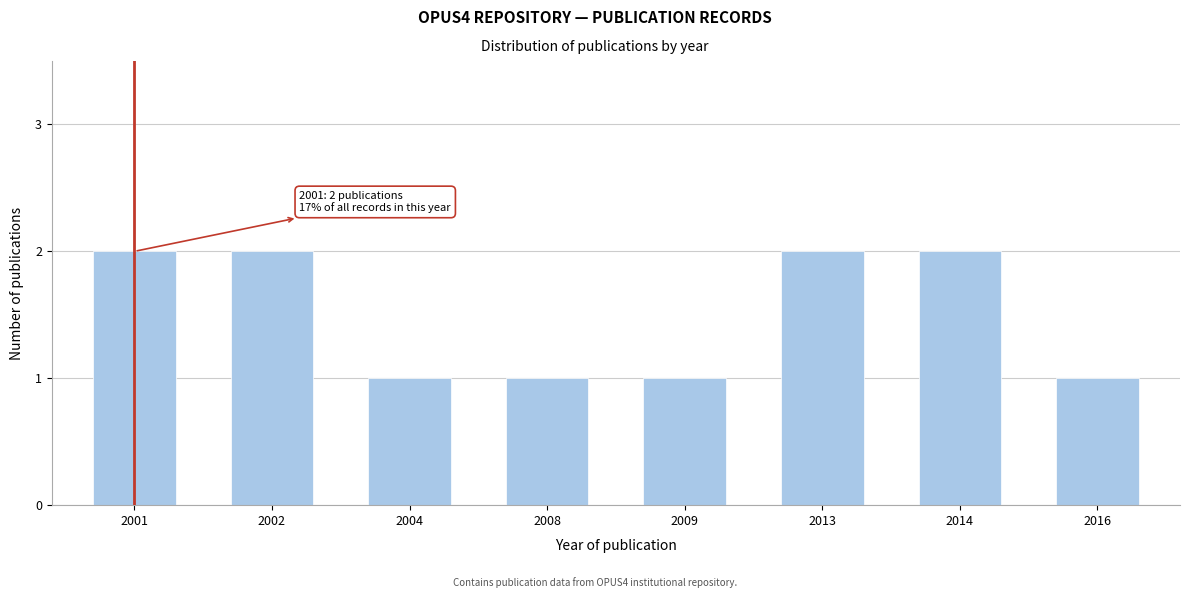

Reading left to right, transcribe all the data shown in this chart.

2001=2	2002=2	2004=1	2008=1	2009=1	2013=2	2014=2	2016=1